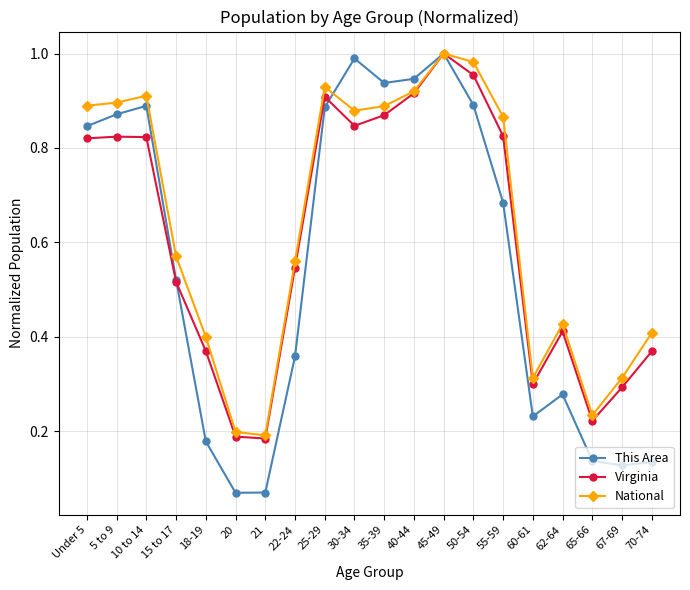

What is the total value across all series at 62-64?

1.1